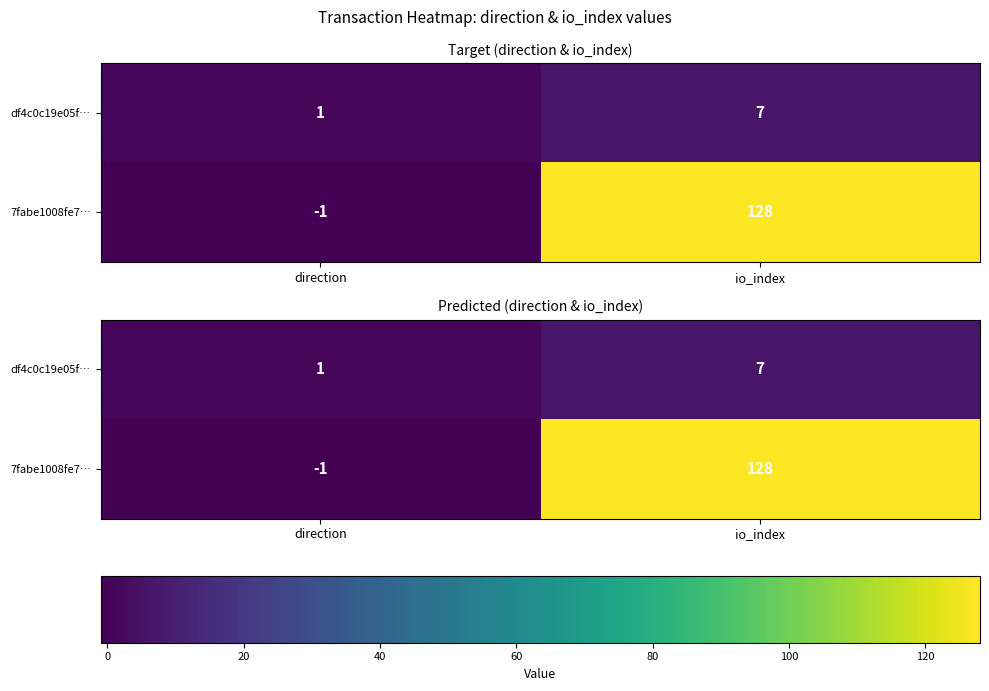

Which category has the highest value across all series?

io_index